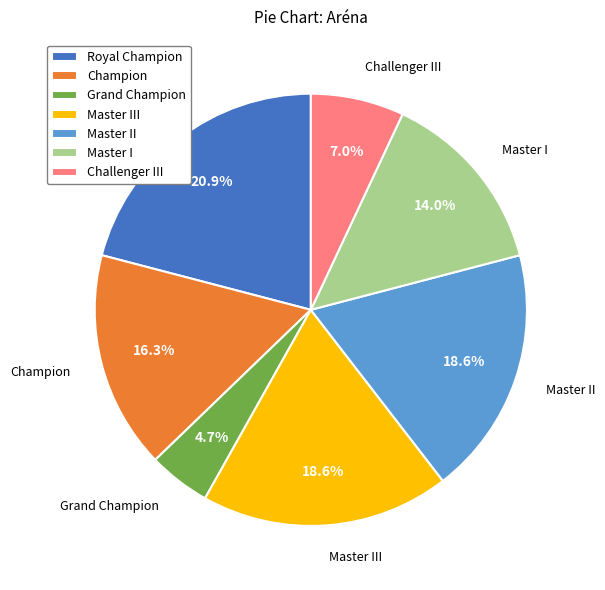

What percentage is the Champion slice, to the nearest percent?

16%